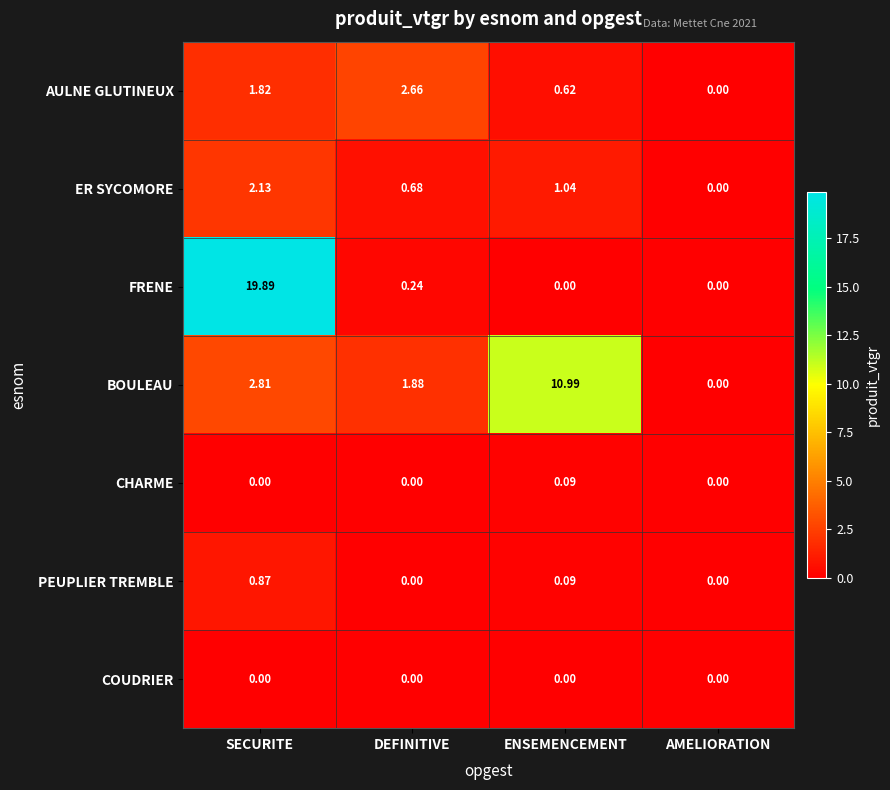

List the series in order of their peak value, lowest first.

COUDRIER, CHARME, PEUPLIER TREMBLE, ER SYCOMORE, AULNE GLUTINEUX, BOULEAU, FRENE